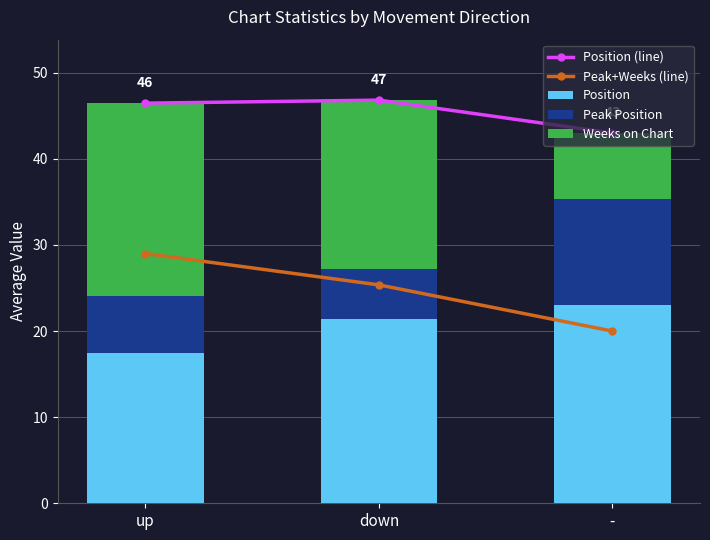

Where does the Position (line) series first go above 46?

up